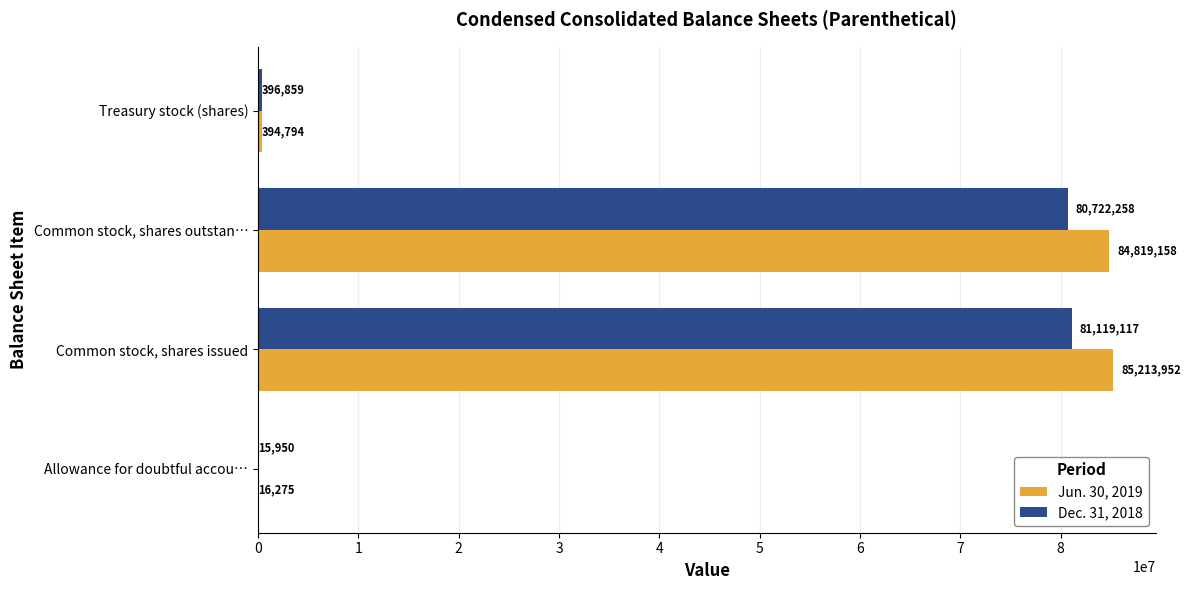

At which label is Dec. 31, 2018 closest to 40567533?

Common stock, shares outstan…